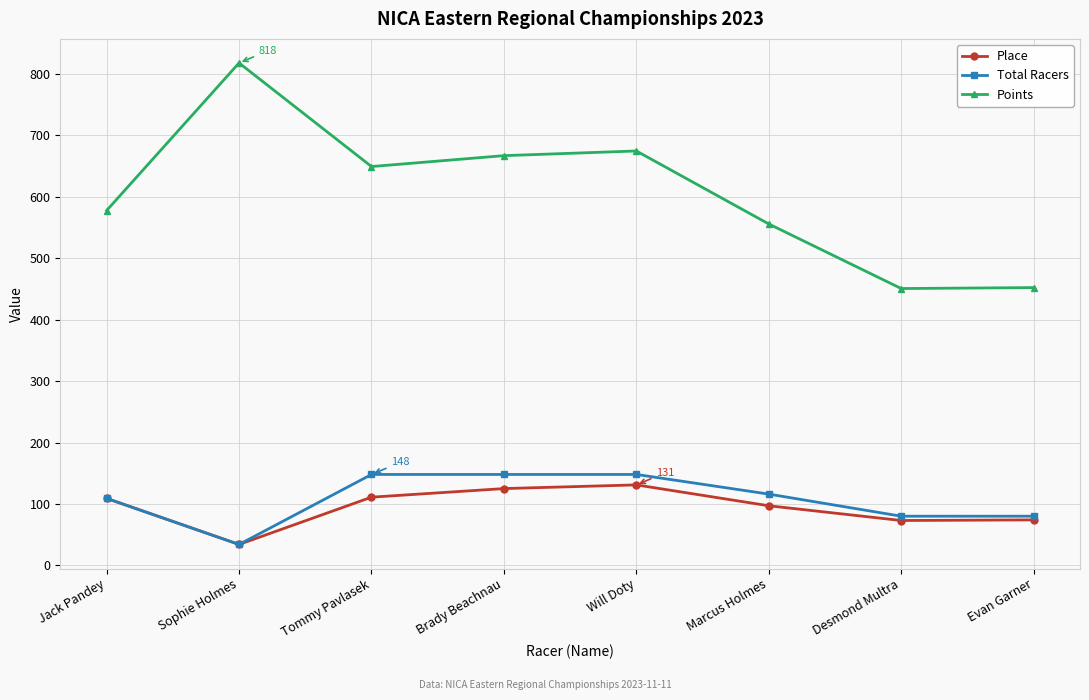

At which category does Total Racers reach its first local valley?

Sophie Holmes